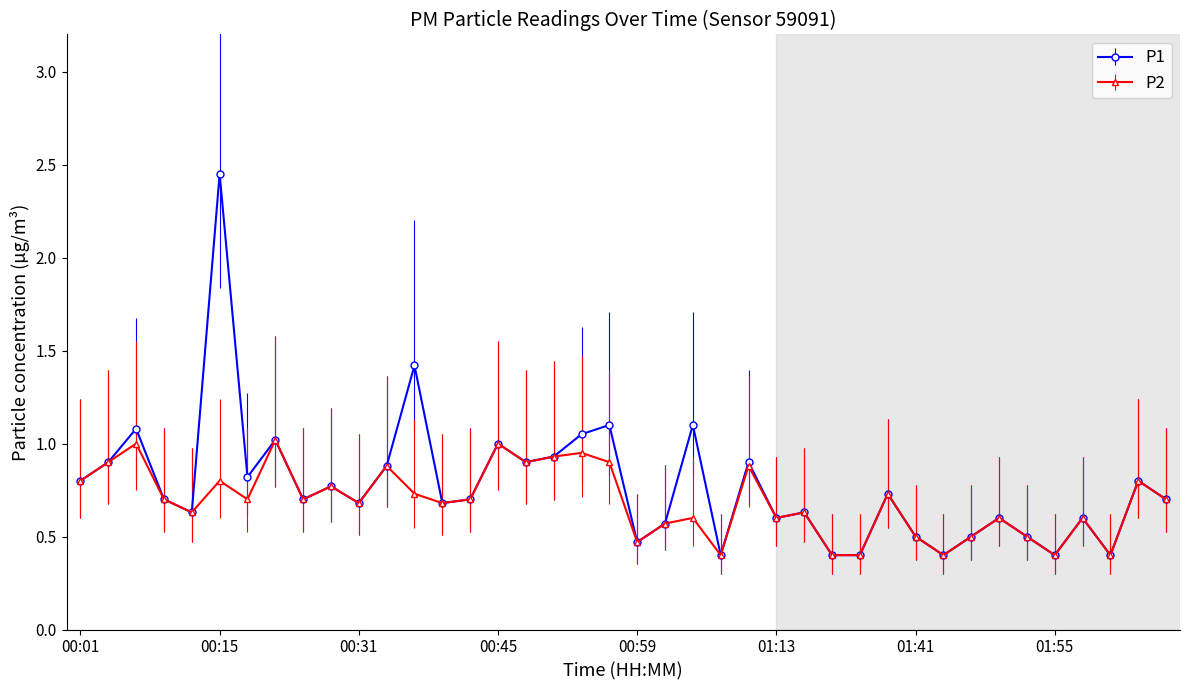

Rank the series by their average value, from lowest to highest.

P2, P1